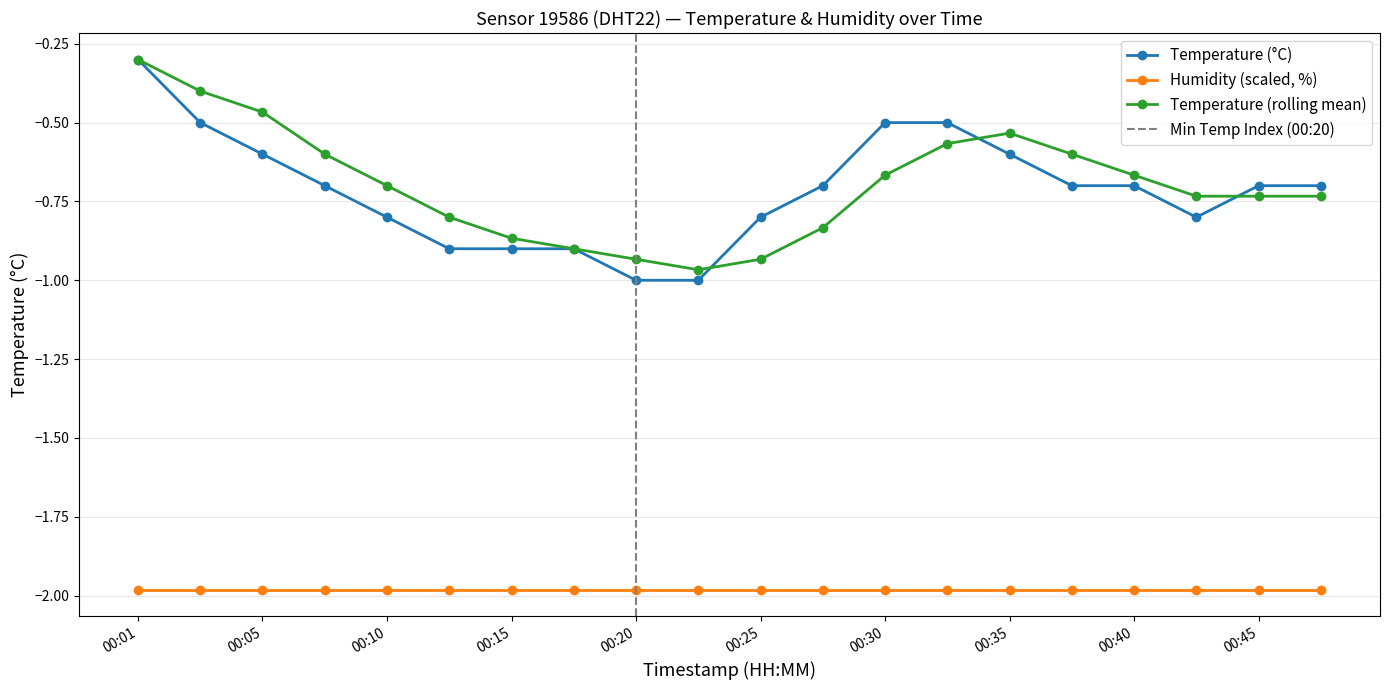

What is the value of the 7th point from the left?

-0.9